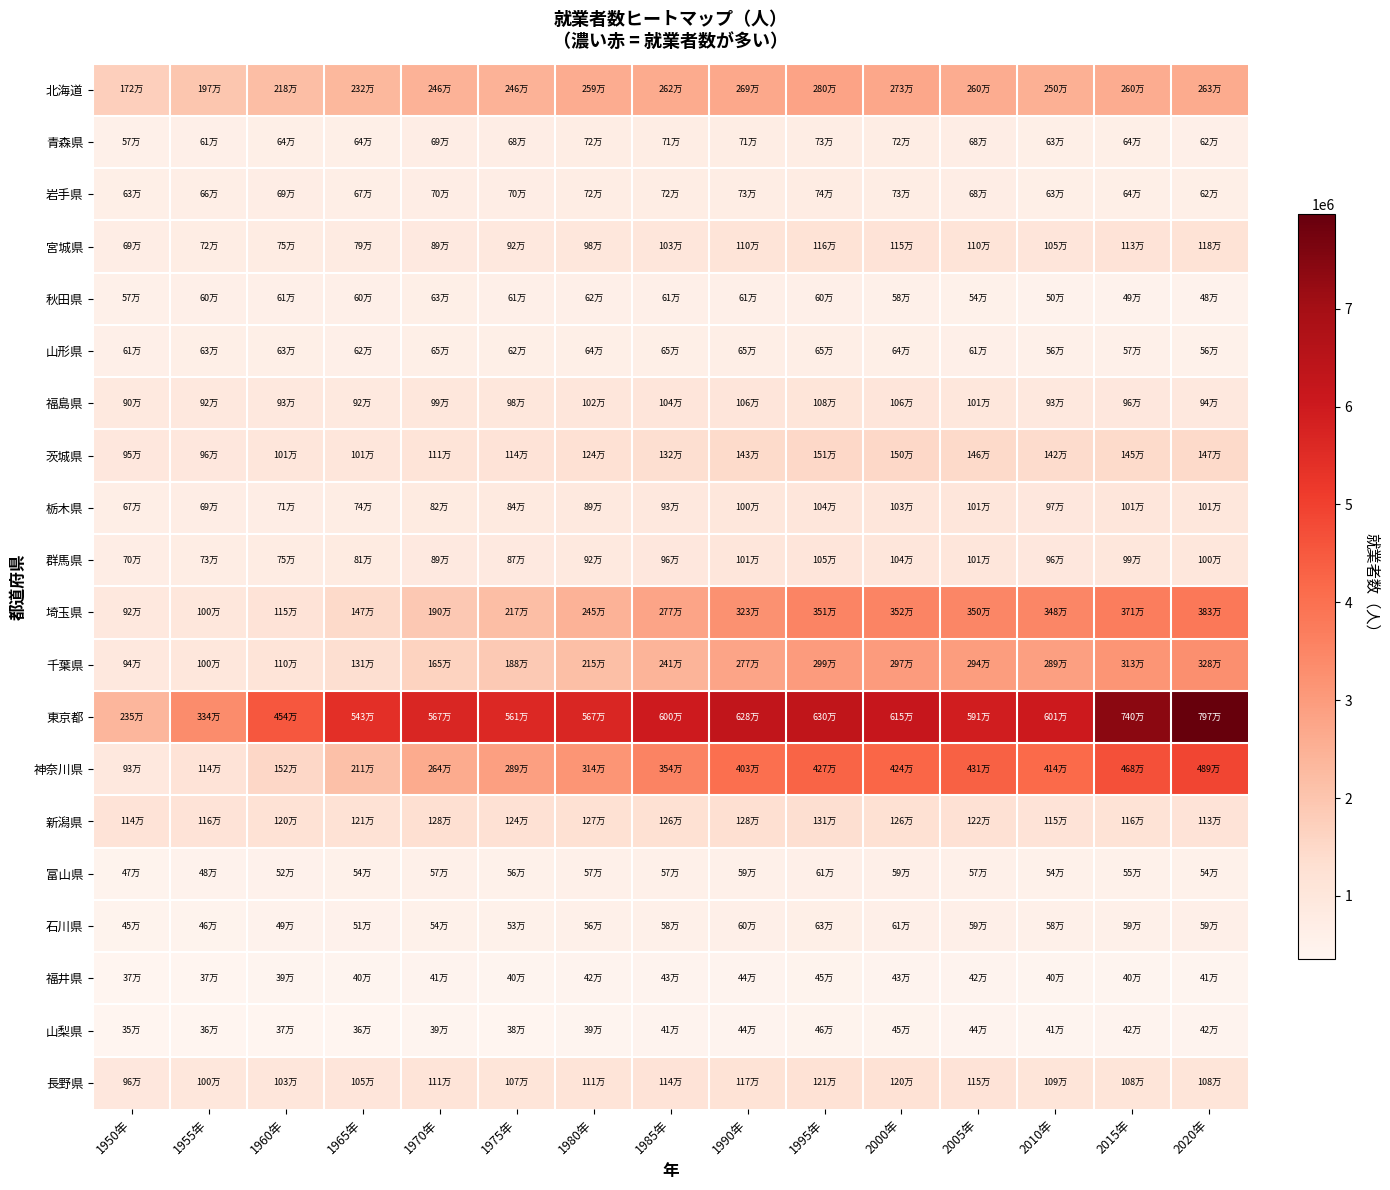

Which label corresponds to the largest value in the chart?

2020年